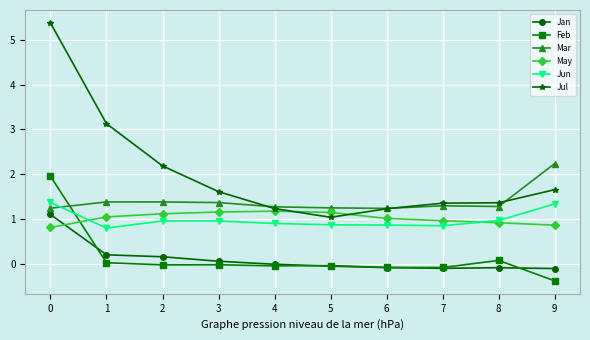

Which series has the largest total across all categories?

Jul